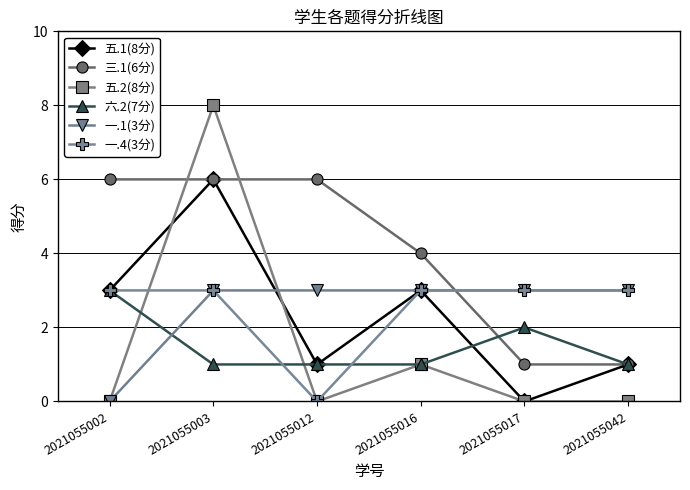

After their last crossing, which series has the higher values: 一.1(3分) or 三.1(6分)?

一.1(3分)